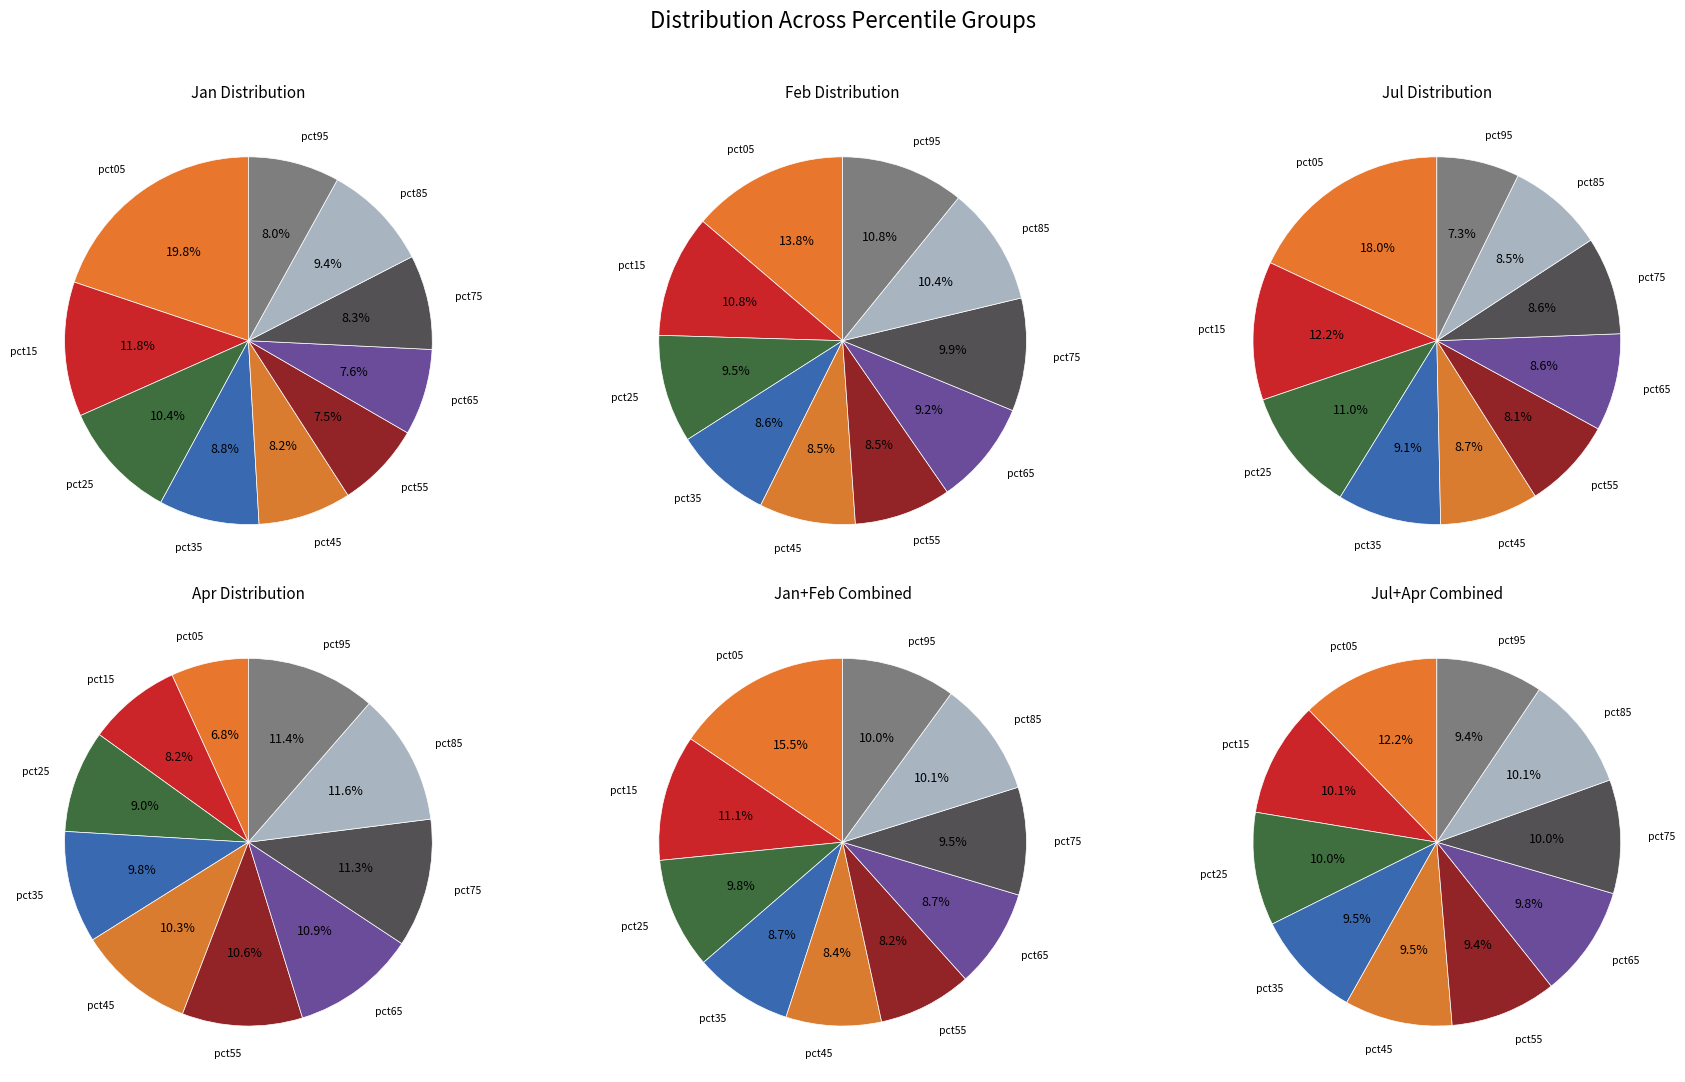

How many segments does this pie chart have?

10